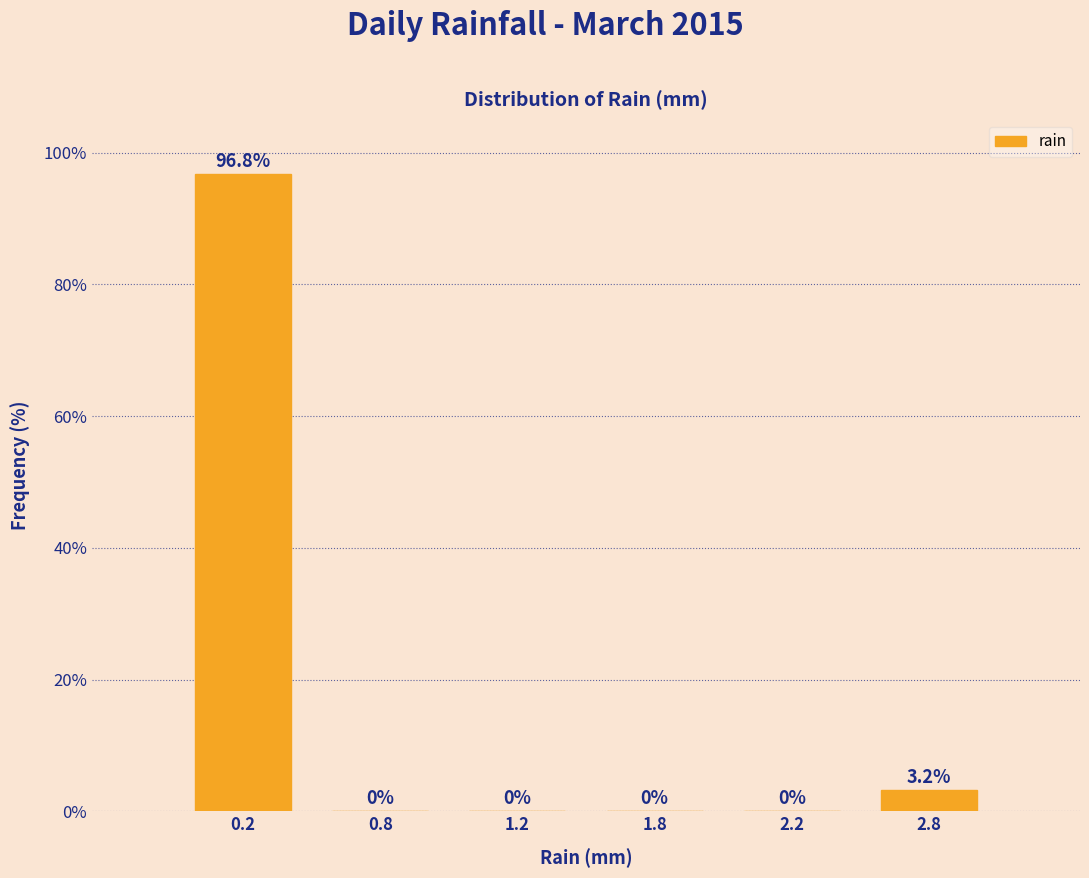

Reading left to right, transcribe all the data shown in this chart.

0.2=96.8	0.8=0.0	1.2=0.0	1.8=0.0	2.2=0.0	2.8=3.2